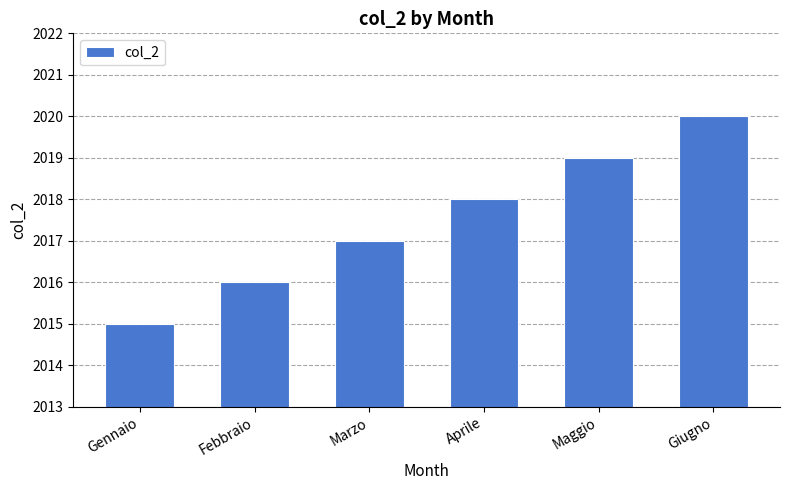

What is the difference between the values at Aprile and Giugno?

2